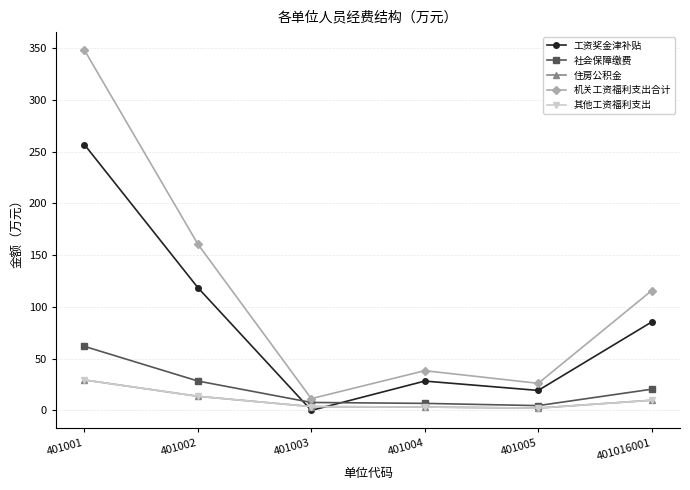

Does the chart have visible grid lines?

Yes